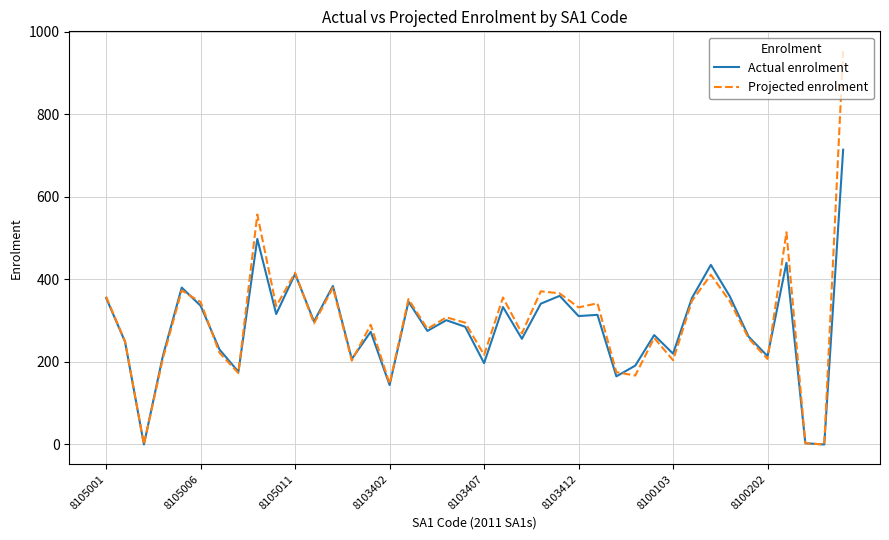

What is the maximum value for Actual enrolment?

714